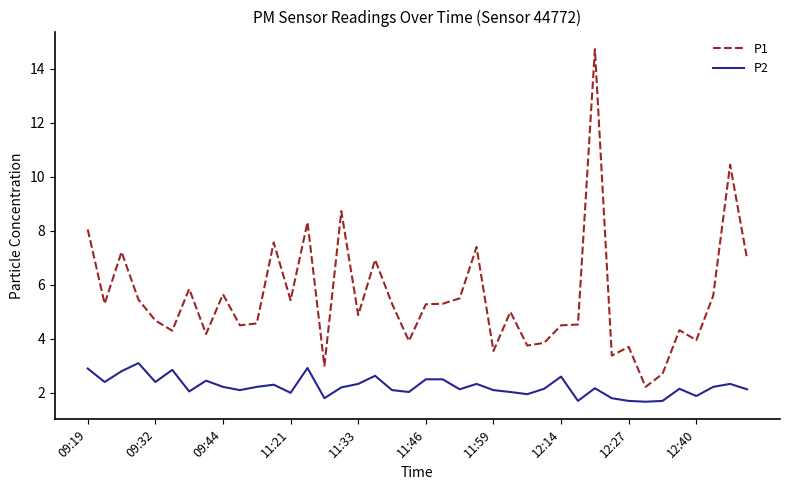

What is the maximum value shown in the chart?

14.7